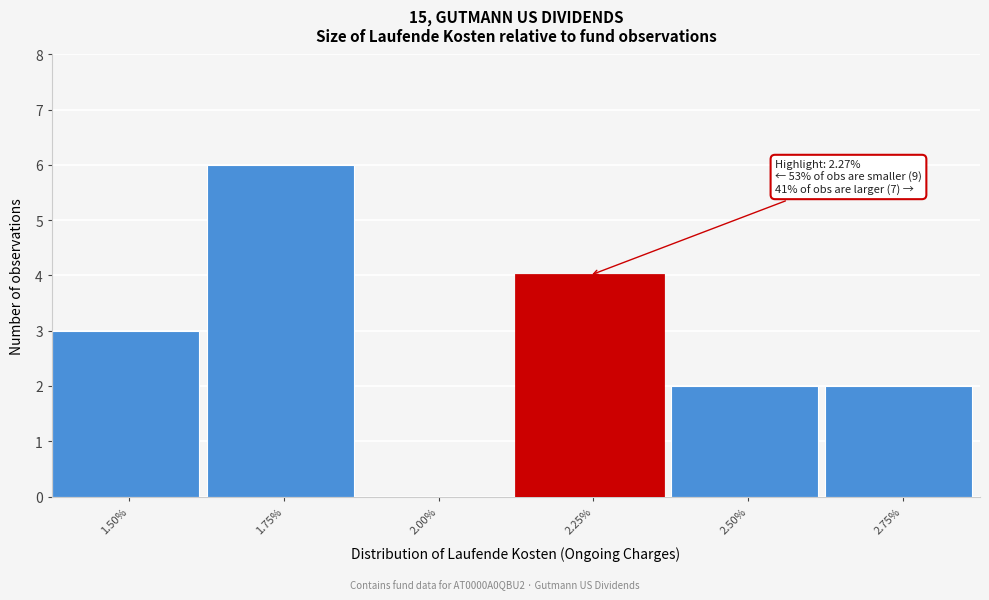

Reading right to left, transcribe all the data shown in this chart.

2.75%=2	2.50%=2	2.25%=4	2.00%=0	1.75%=6	1.50%=3